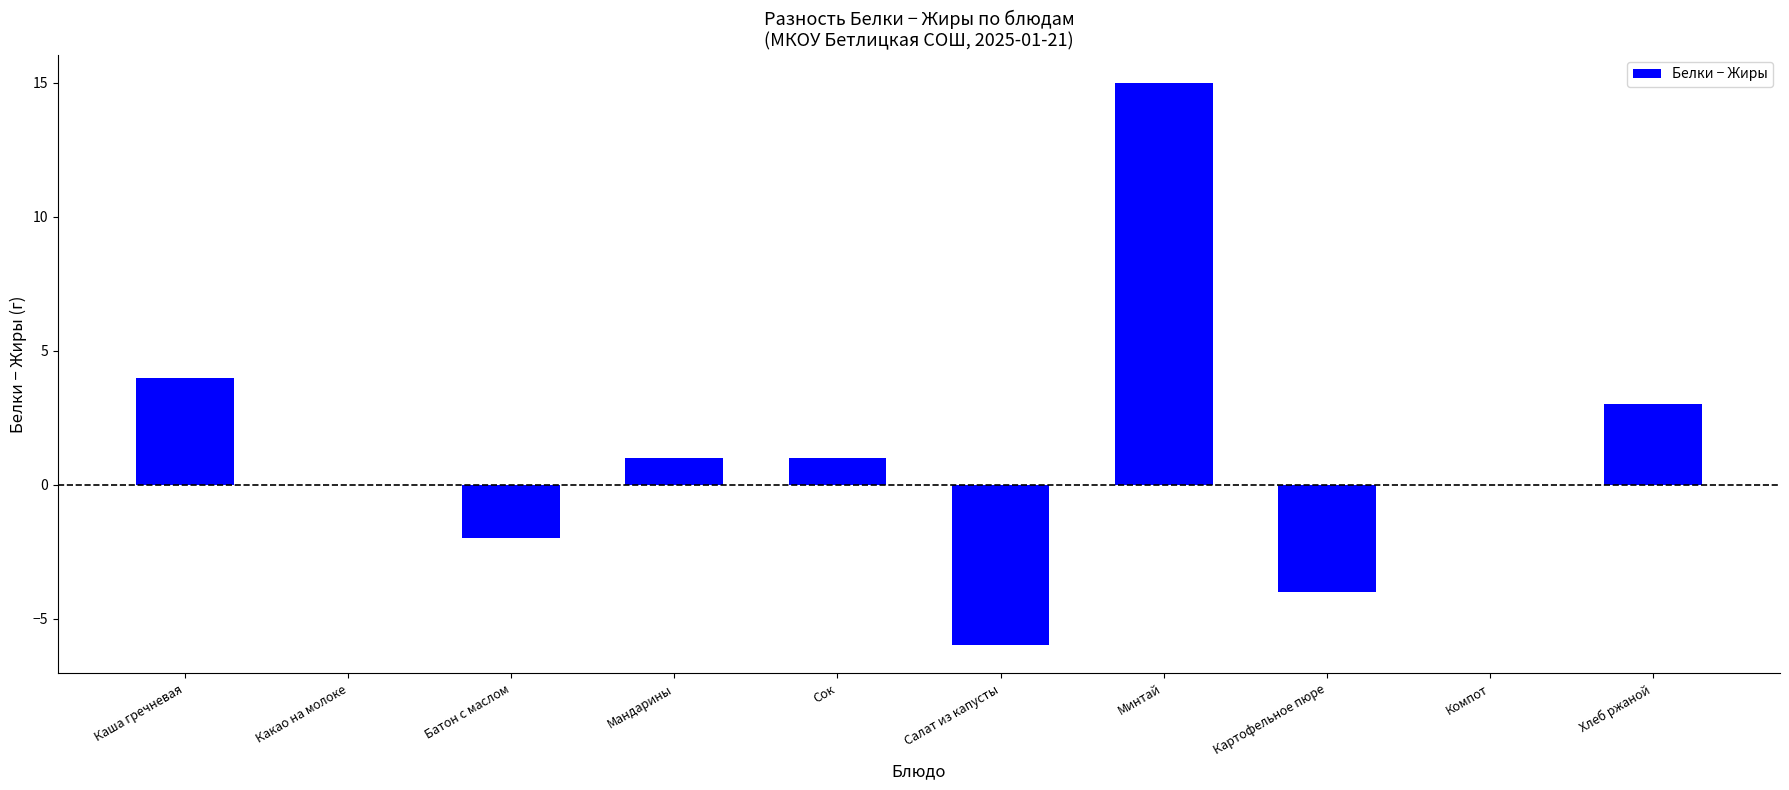

Where does the data first go above 1?

Каша гречневая